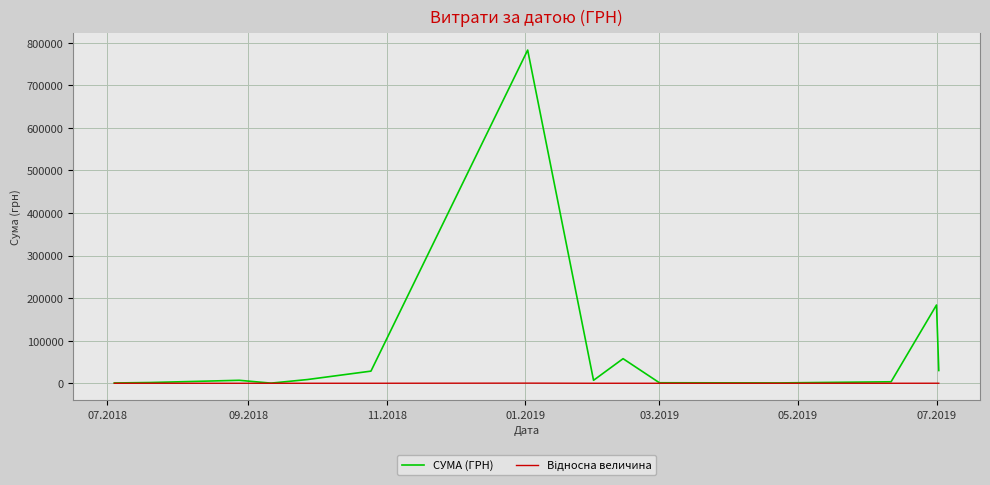

Which series has the largest total across all categories?

СУМА (ГРН)